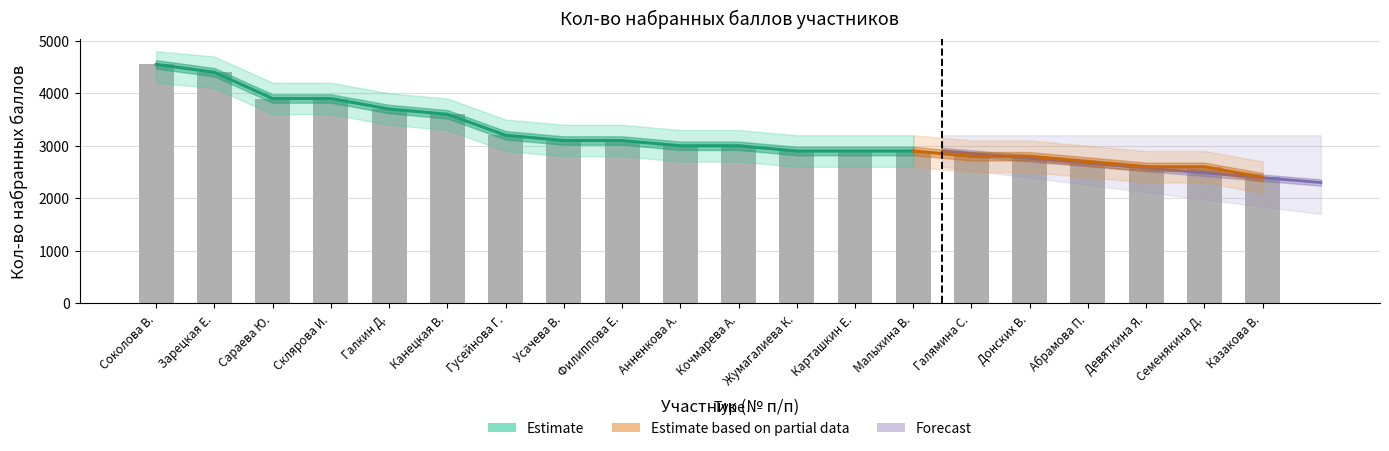

What is the difference between the highest and lowest values at 15?

600